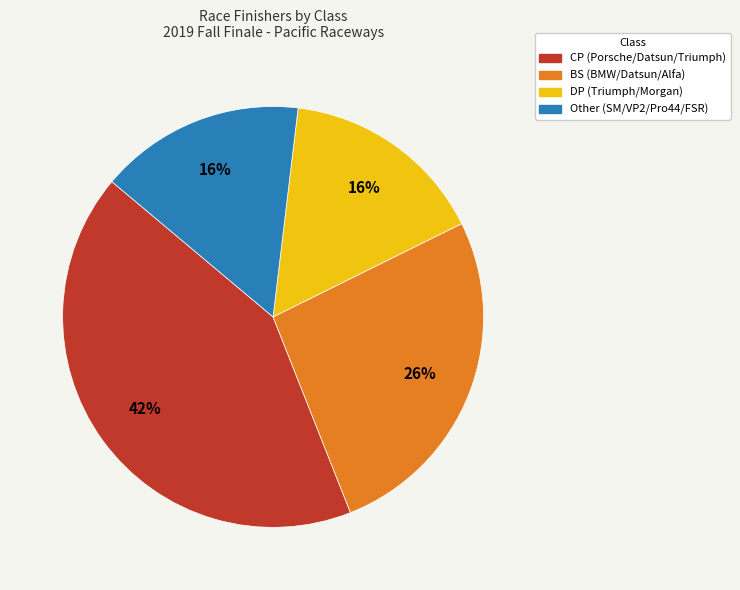

Is there a majority slice in this chart?

No